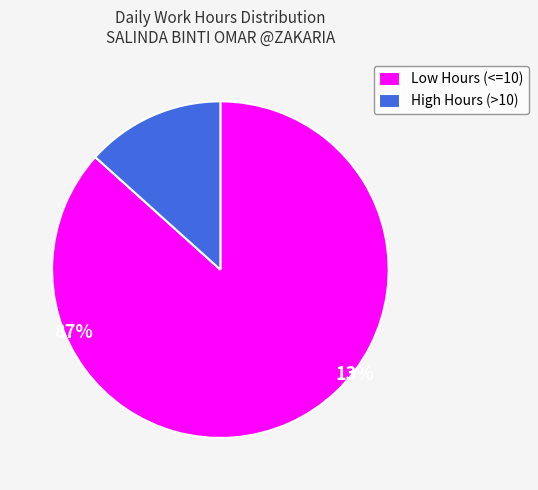

What is the majority slice?

Low Hours (<=10)